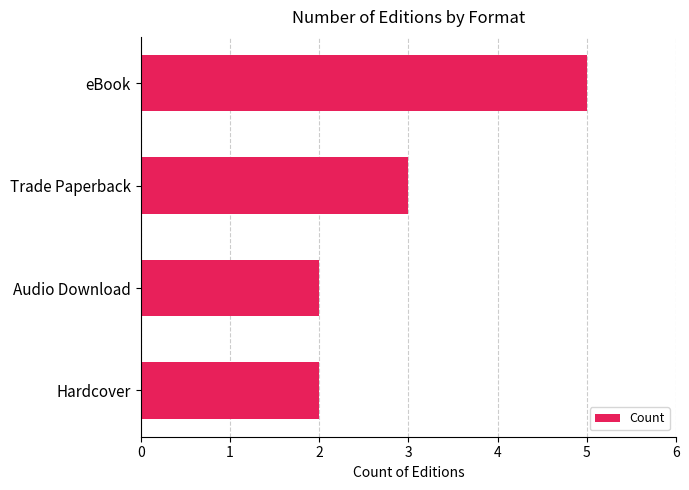

What is the label of the 4th bar from the bottom?

eBook